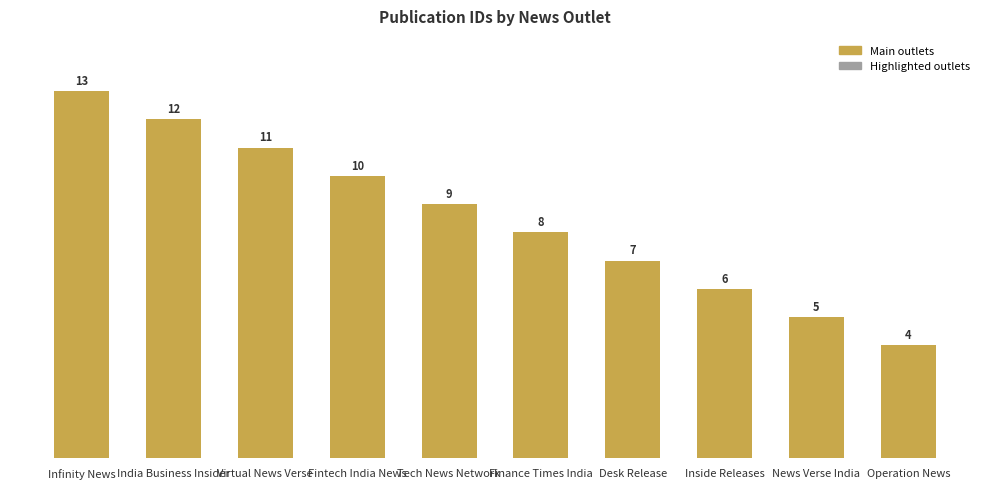

Rank the categories by value from lowest to highest.

Operation News, News Verse India, Inside Releases, Desk Release, Finance Times India, Tech News Network, Fintech India News, Virtual News Verse, India Business Insider, Infinity News